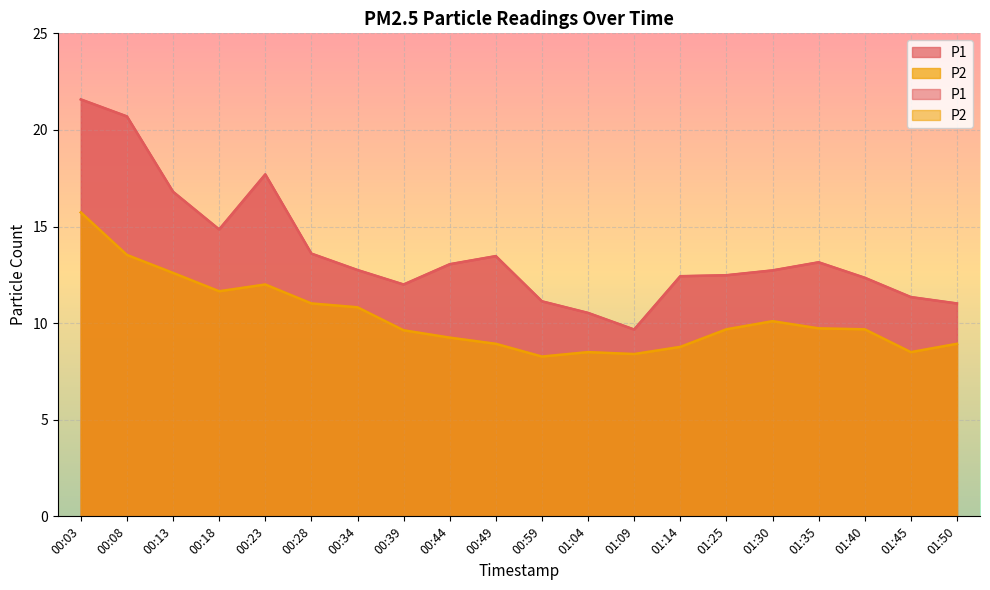

Which series changed the most between 00:34 and 01:09?

P1